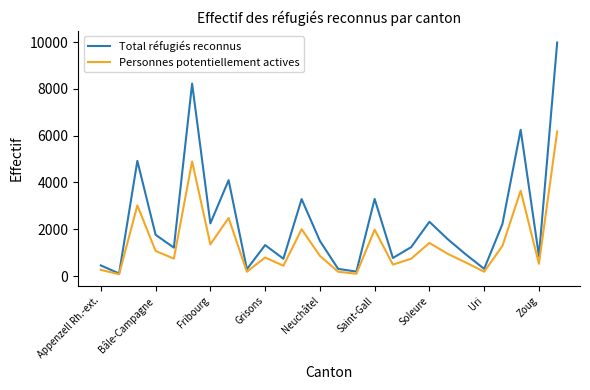

List the series in order of their overall mean, lowest first.

Personnes potentiellement actives, Total réfugiés reconnus